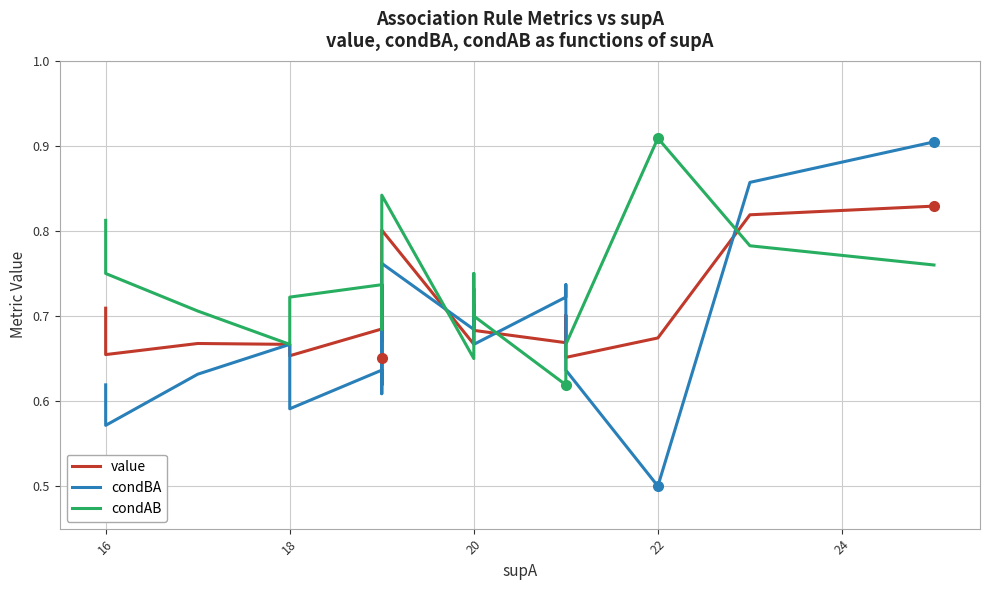

How many interior local valleys does the value series have?

7